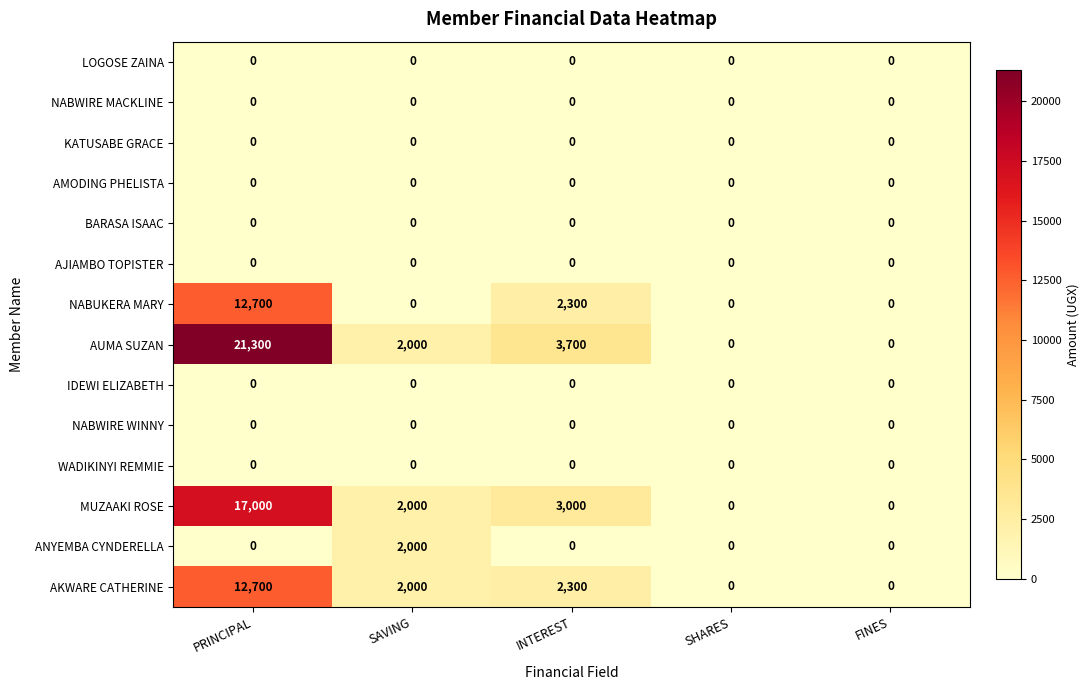

What is the difference between the highest and lowest values at INTEREST?

3700